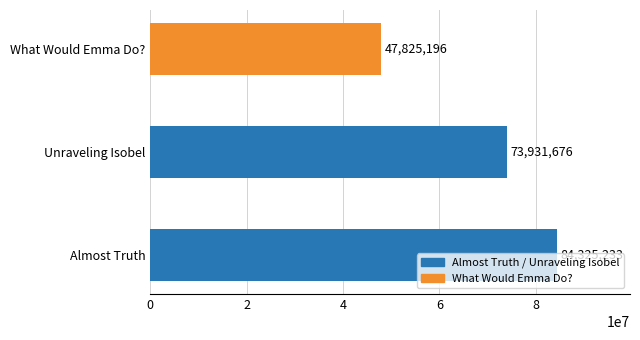

Which has a higher value, What Would Emma Do? or Unraveling Isobel?

Unraveling Isobel